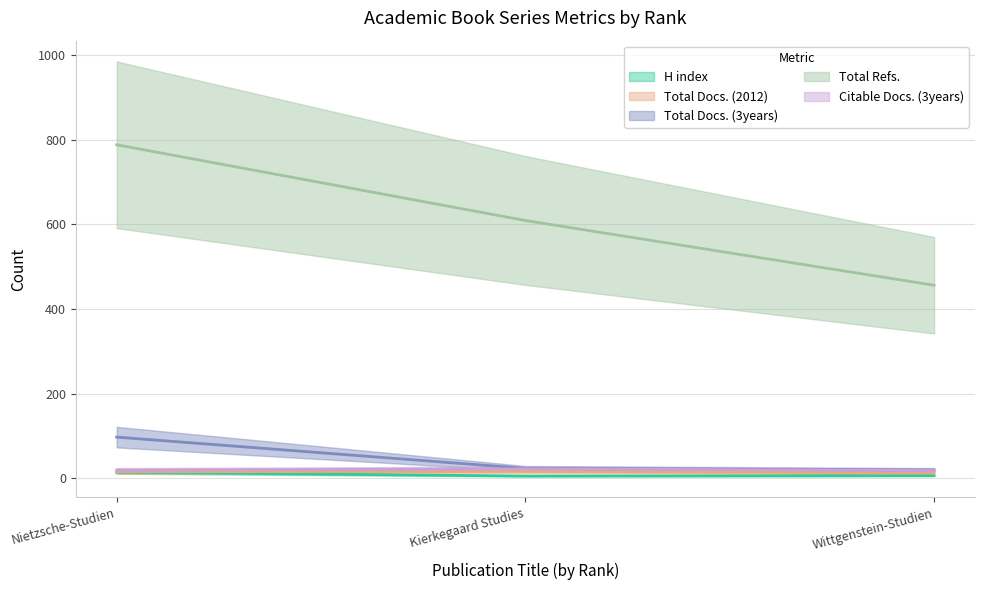

What is the approximate value of H index at Wittgenstein-Studien?

6